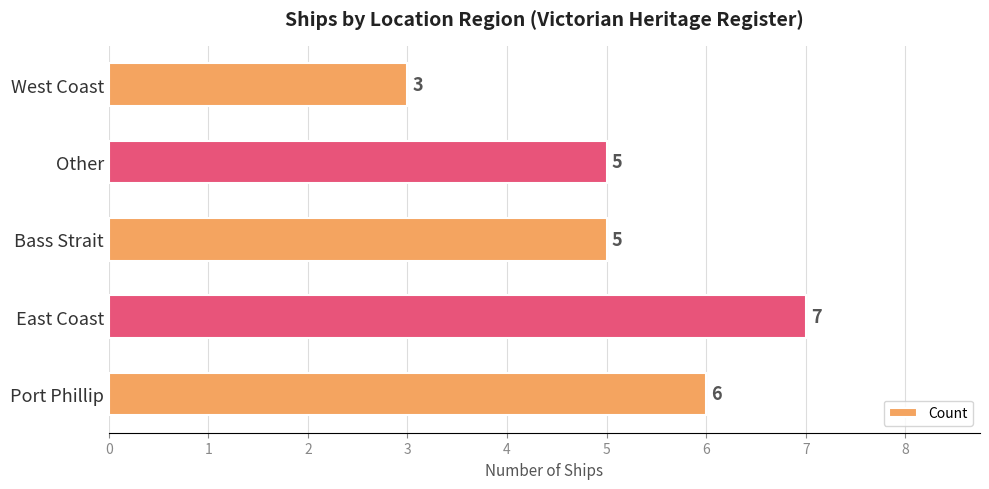

What is the sum of all values?

26